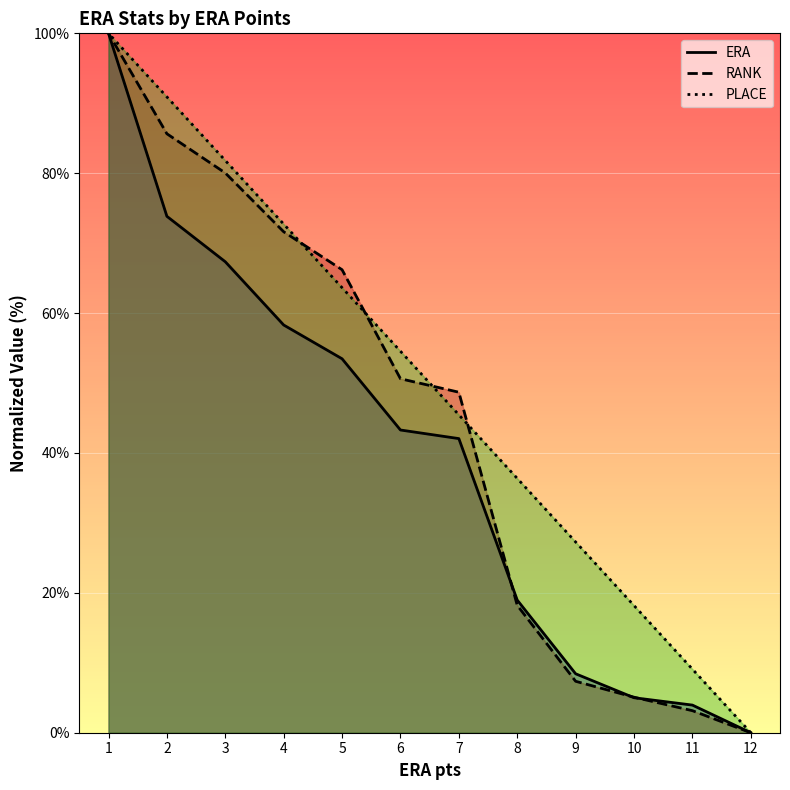

Rank the series by their average value, from lowest to highest.

ERA, RANK, PLACE